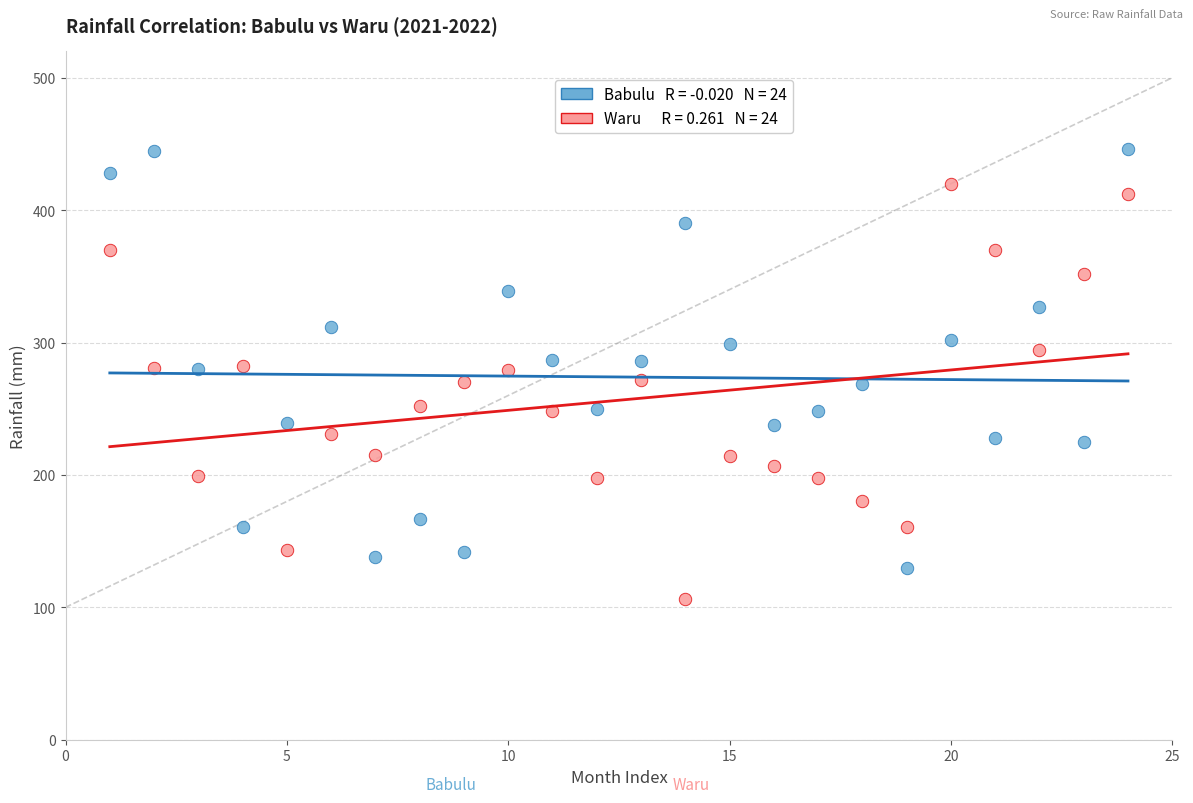

Across all data points, what is the range of X values (max minus min)?

23